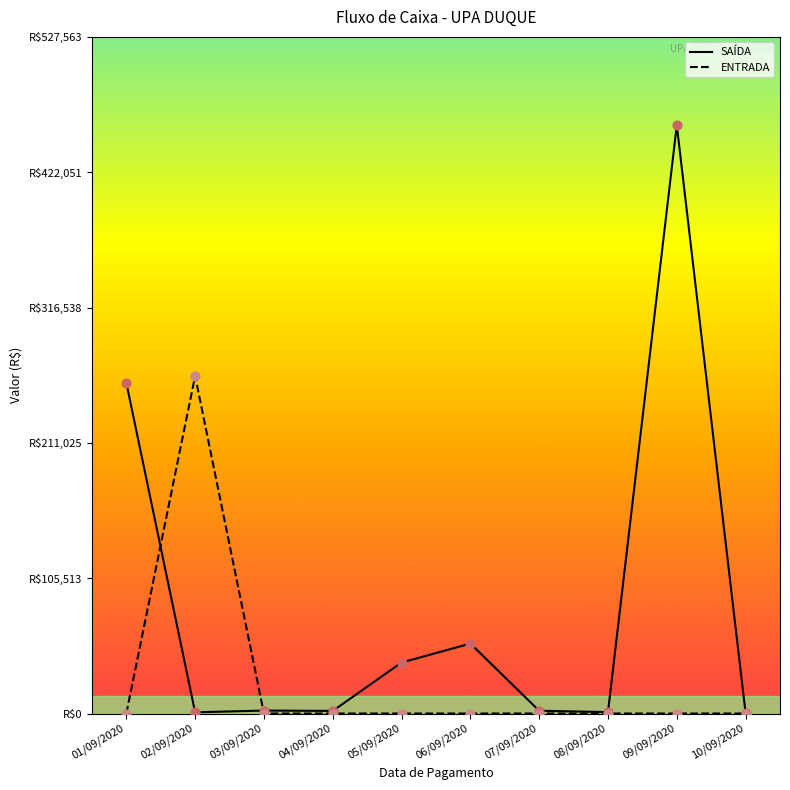

Which series contains the highest Y value?

SAÍDA